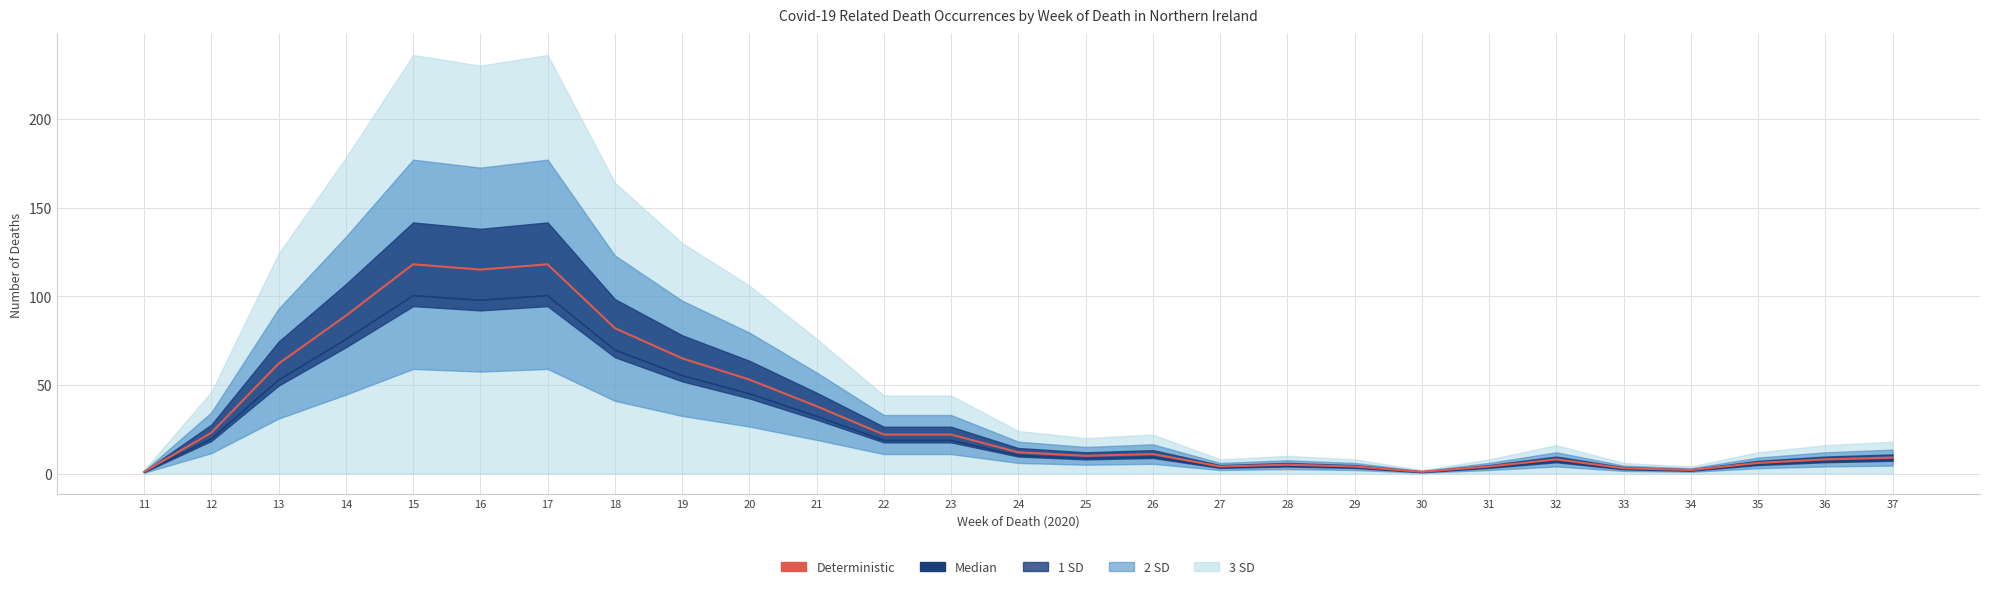

How many lines are shown in the chart?

2